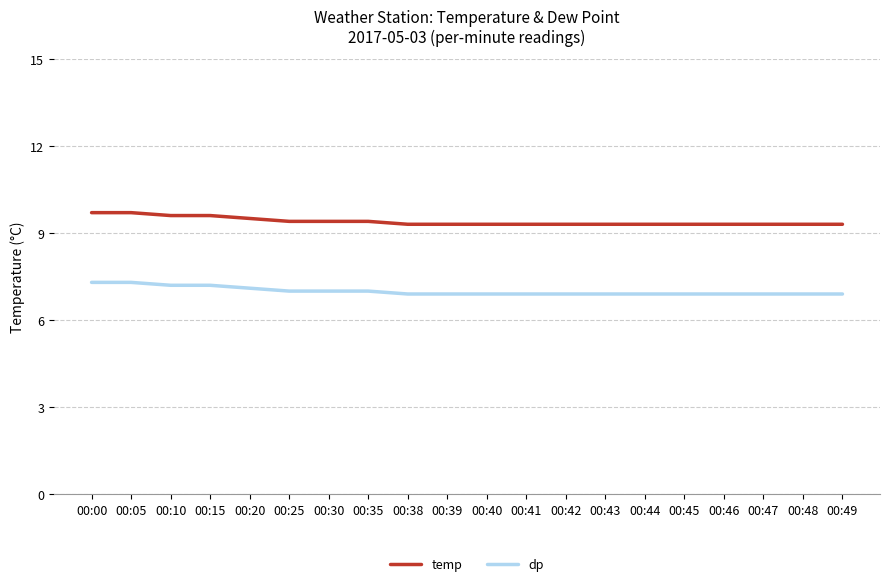

What is the highest value of the dp series?

7.3